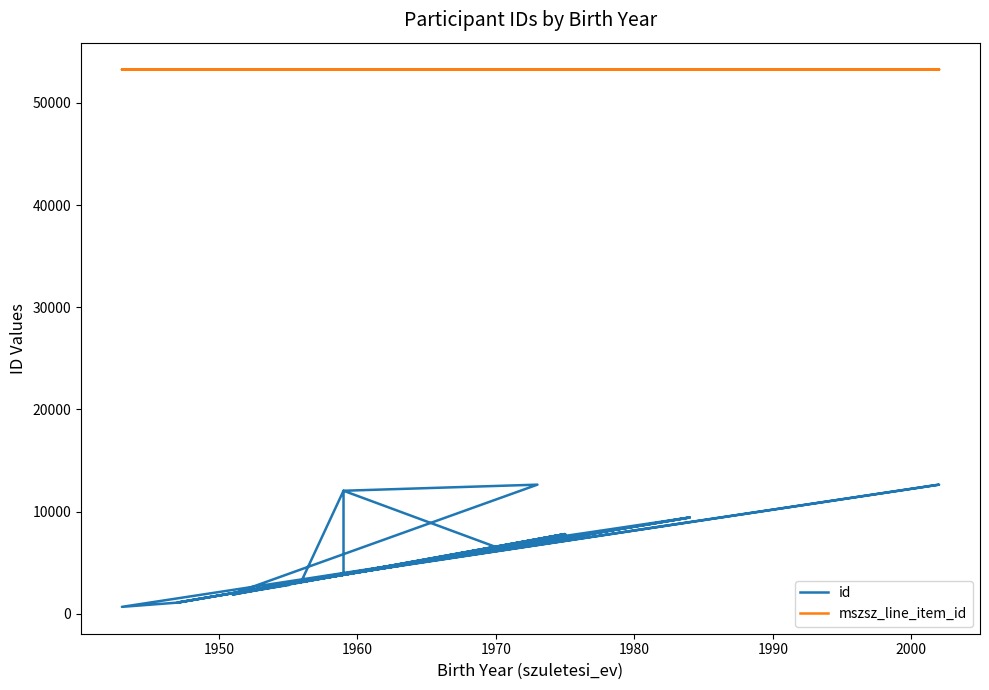

At how many categories does at least one series exceed 46033?

40